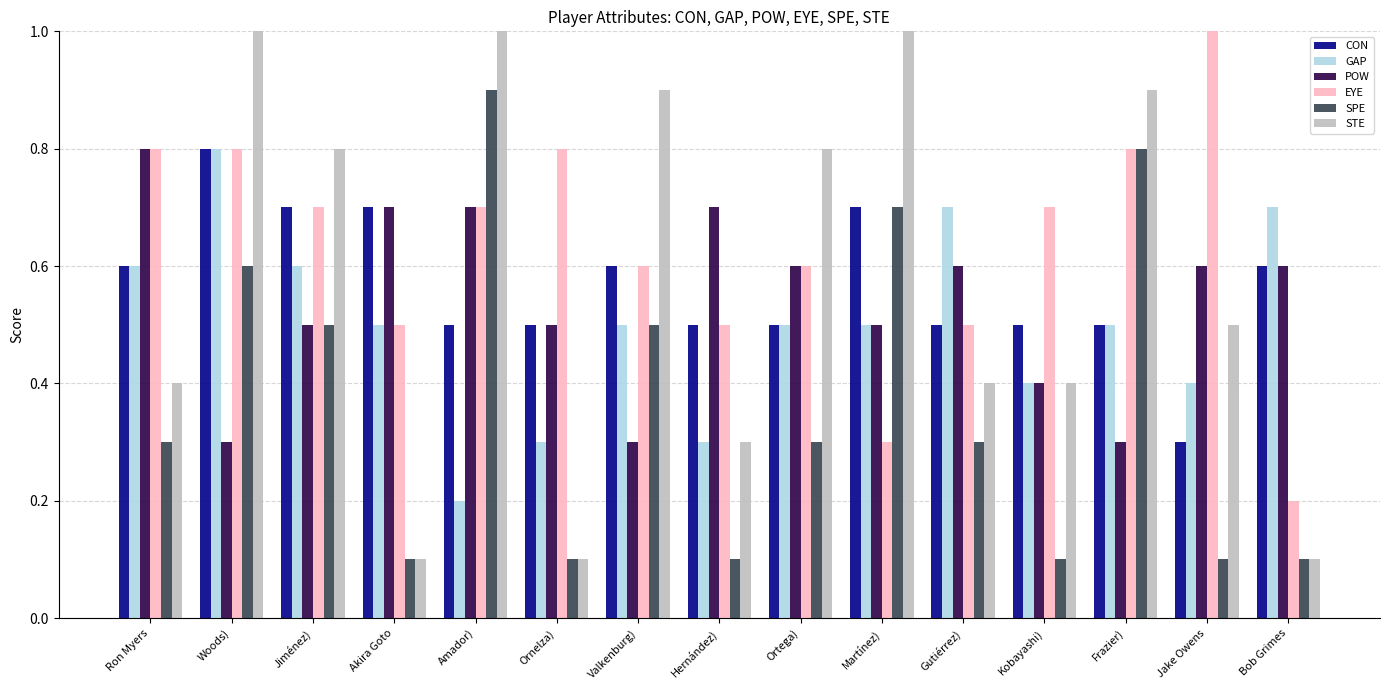

Is it true that STE equals 0.1 at Ornelza)?

True